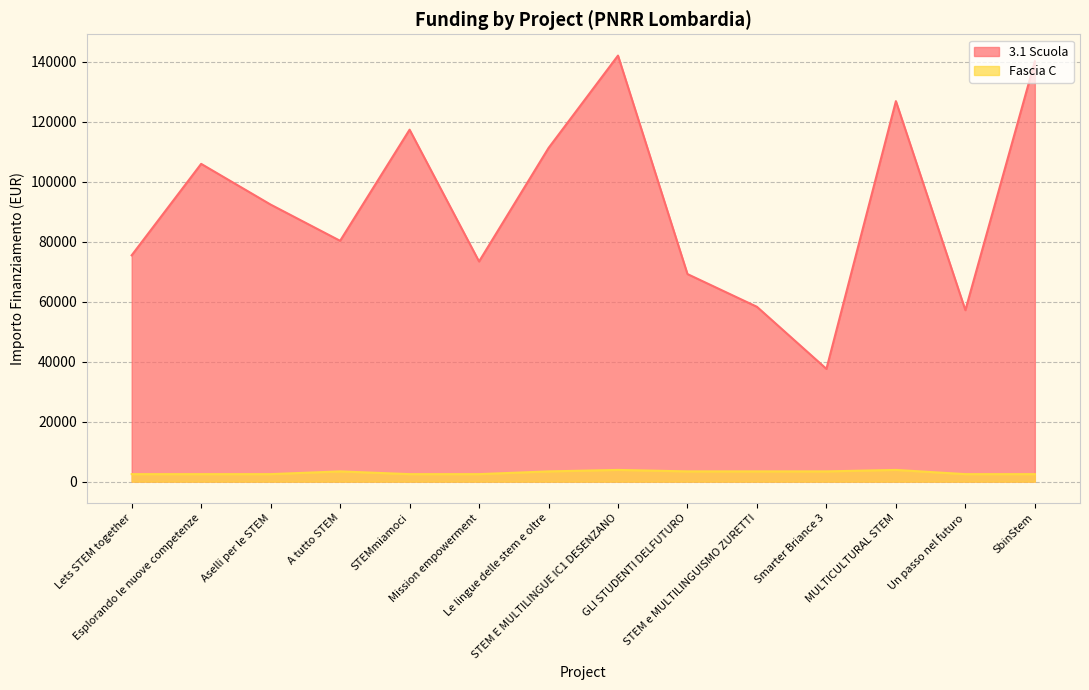

What is the maximum value shown in the chart?

142004.3